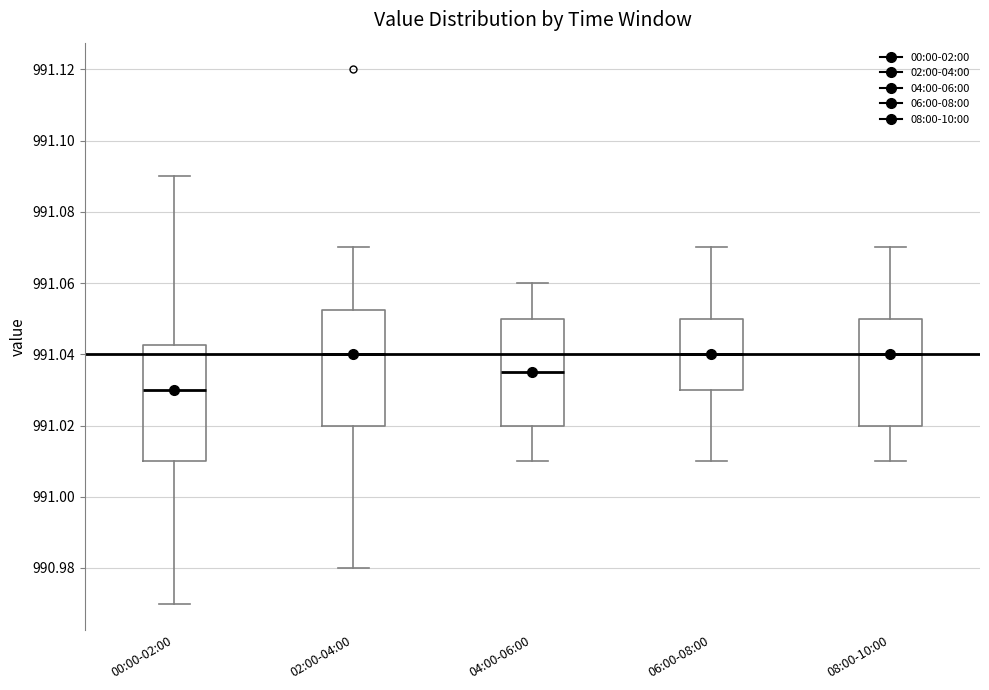

Reading left to right, transcribe this box plot: for each box, give where its median line is, the range the box spans, and where its two whiskers end, as read against the y-axis. The values are not printed on the chart, so give them approximately, as read against the axis.

00:00-02:00: median 991.030, box 991.010 to 991.042, whiskers 990.970 to 991.090
02:00-04:00: median 991.040, box 991.020 to 991.052, whiskers 990.980 to 991.070
04:00-06:00: median 991.036, box 991.020 to 991.050, whiskers 991.010 to 991.060
06:00-08:00: median 991.040, box 991.030 to 991.050, whiskers 991.010 to 991.070
08:00-10:00: median 991.040, box 991.020 to 991.050, whiskers 991.010 to 991.070